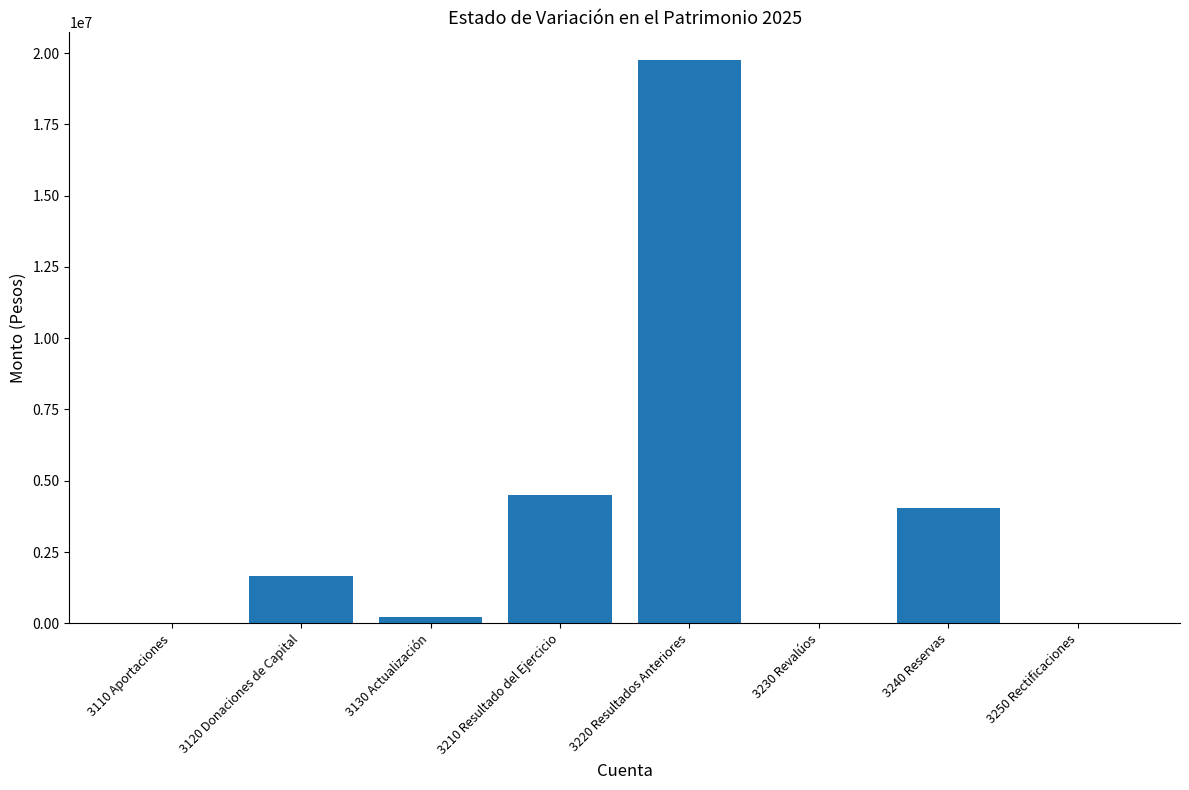

Are the bars horizontal?

No